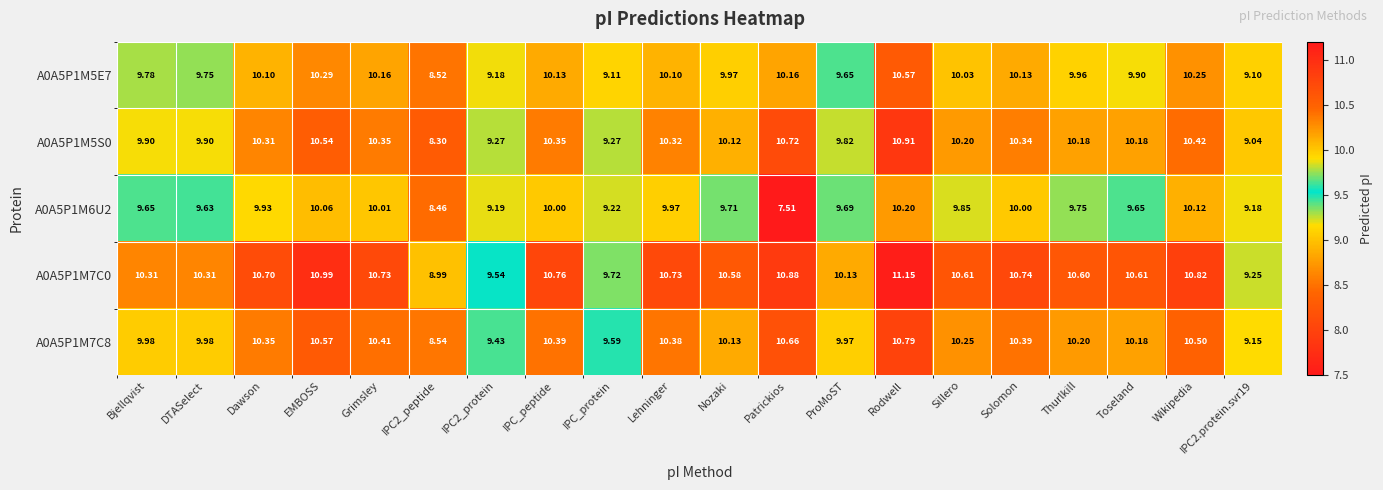

What is the spread (max minus min) of values at Nozaki?

0.9